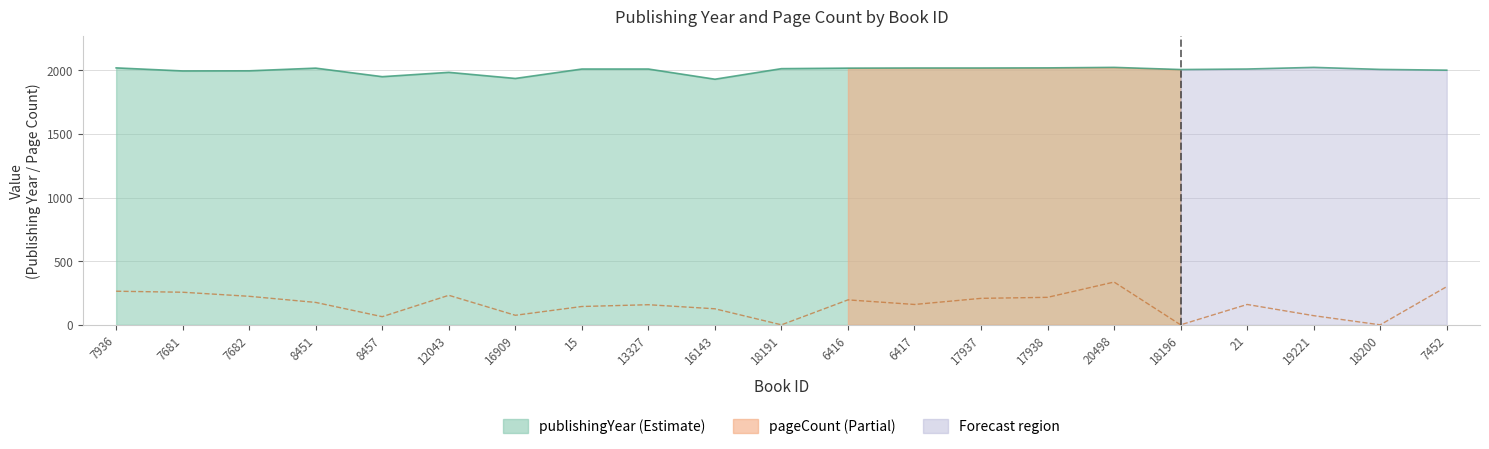

What is the approximate value of publishingYear at 7936, to the nearest 5?

2020